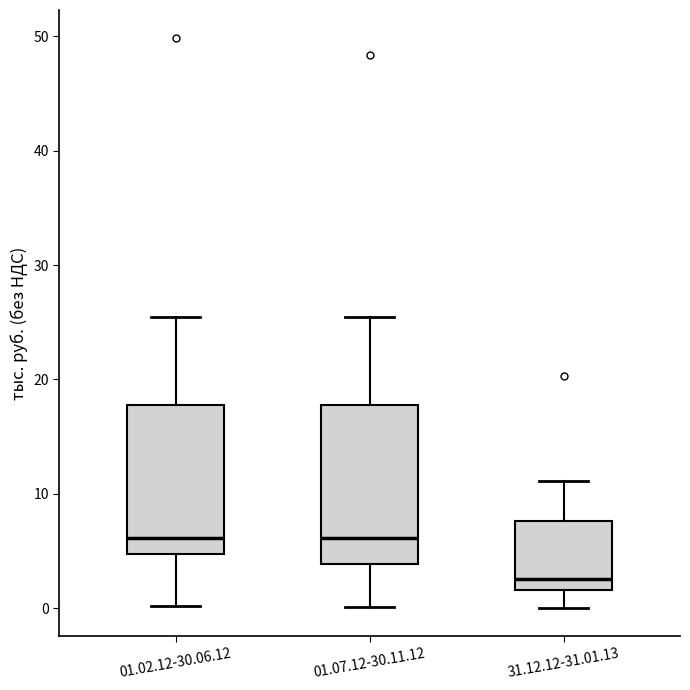

Which box's median line is the lowest?

31.12.12-31.01.13